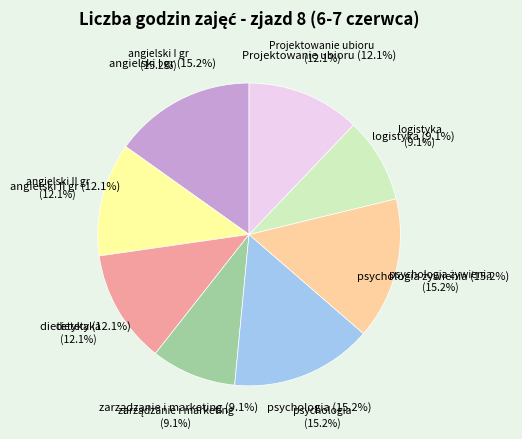

The Projektowanie ubioru slice represents 25% of the pie. True or false?

False